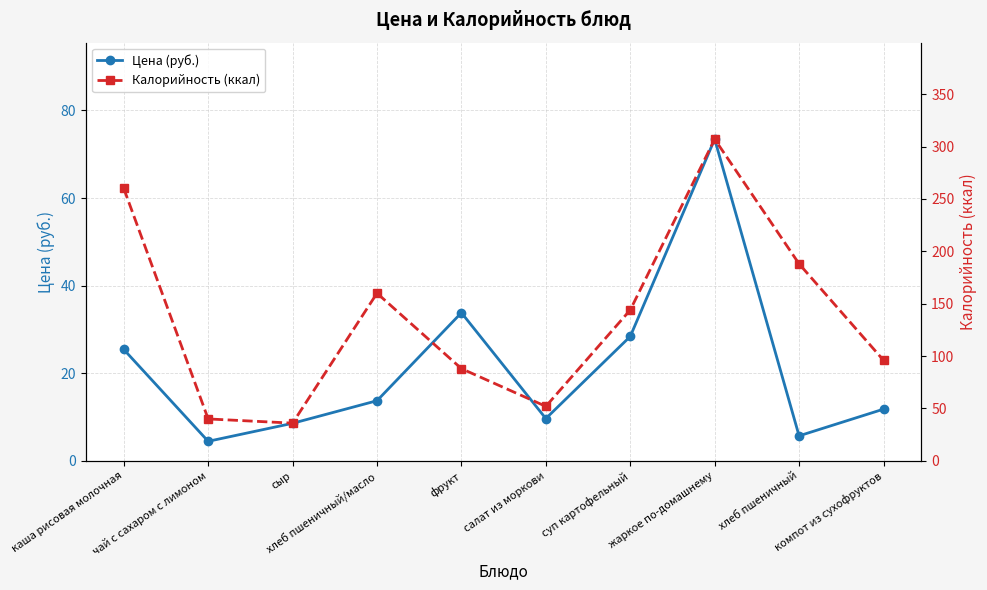

What is the difference between the Калорийность (ккал) values at чай с сахаром с лимоном and сыр?

4.0